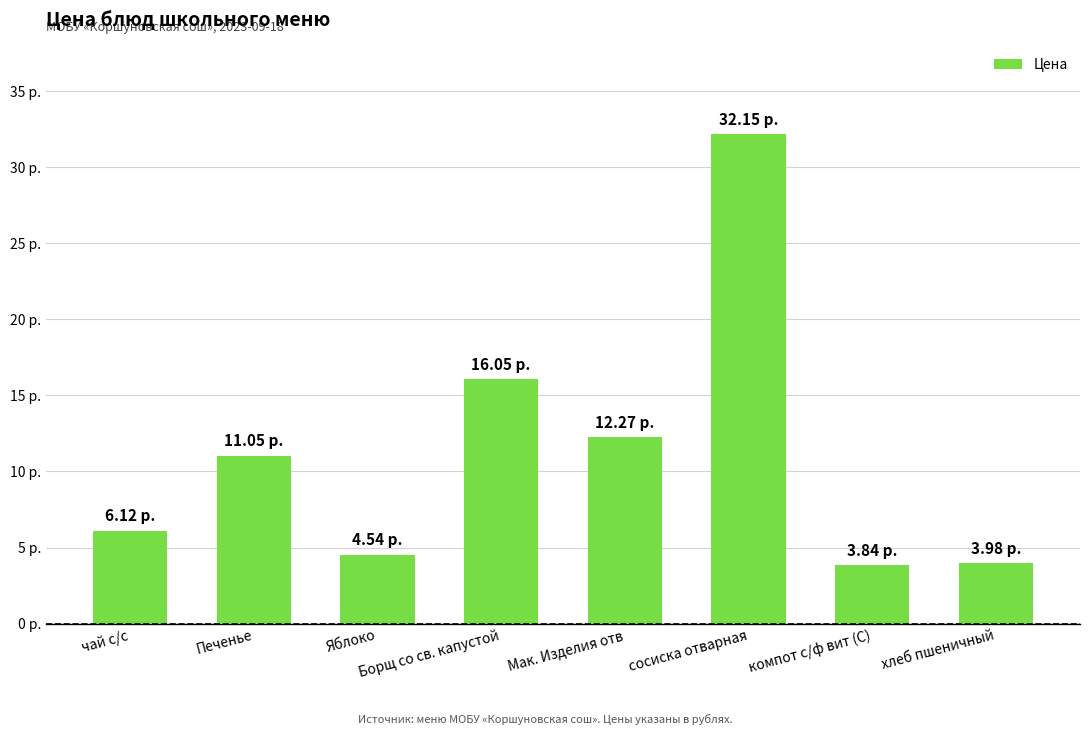

The value at чай с/с is 6.1. True or false?

True